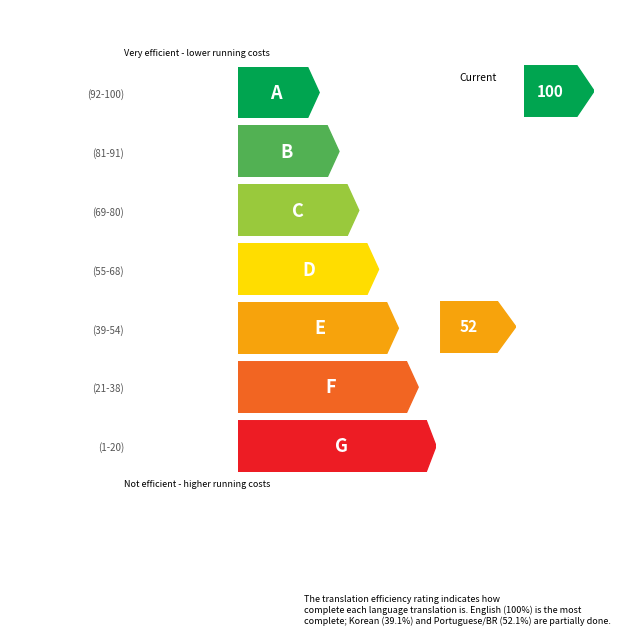

Does the chart contain any negative values?

No